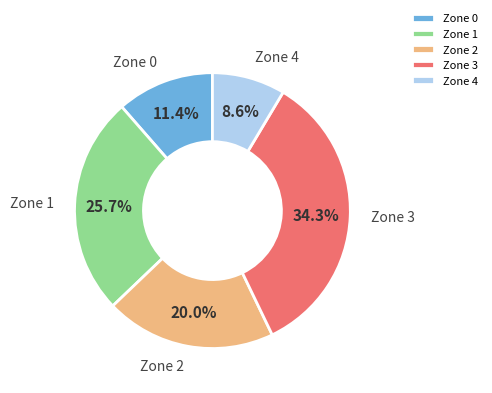

To the nearest percent, what portion does Zone 3 represent?

34%